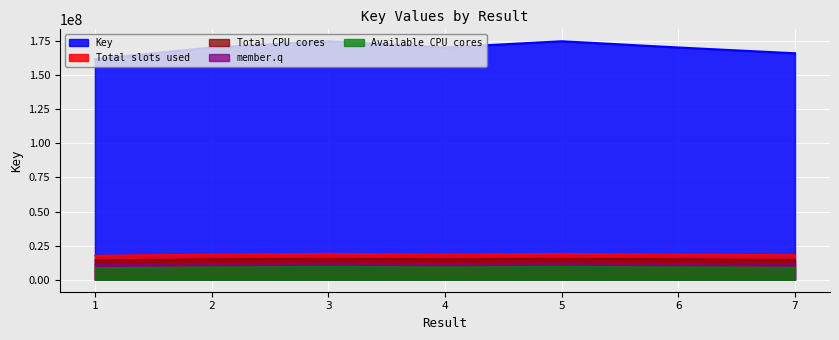

True or false: there are more than 0 points higher than both neighbors.

True